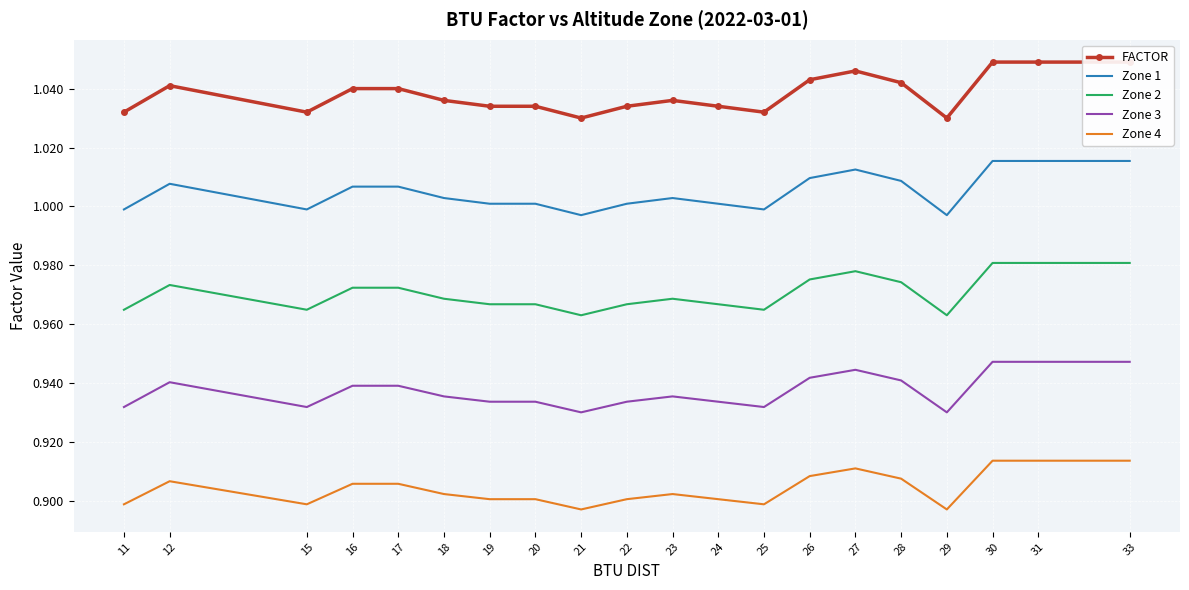

The value of FACTOR at 27 is 1.0. True or false?

True